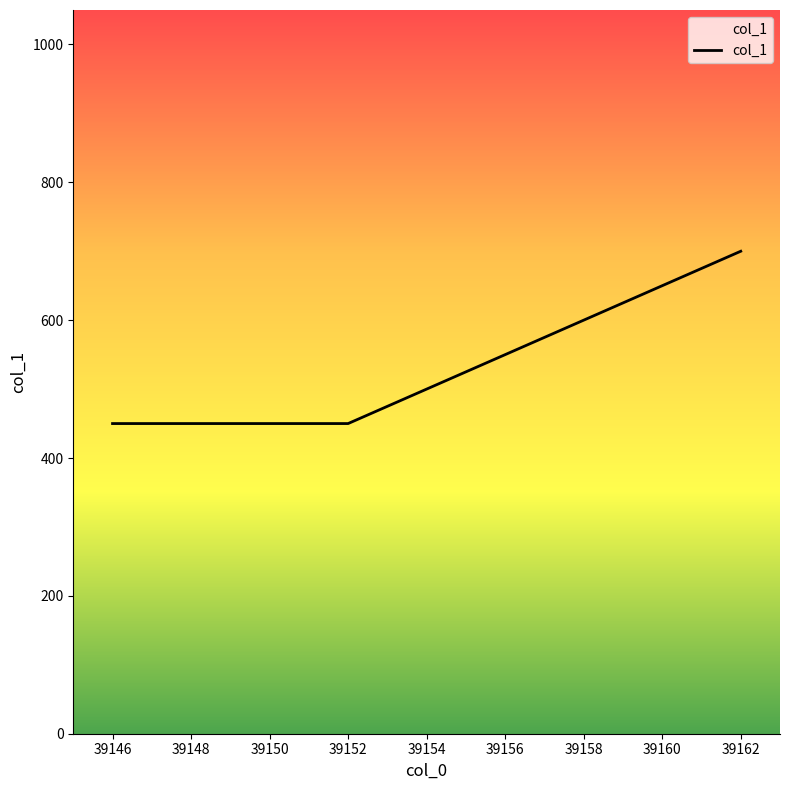

True or false: there are more than 2 points higher than both neighbors.

False